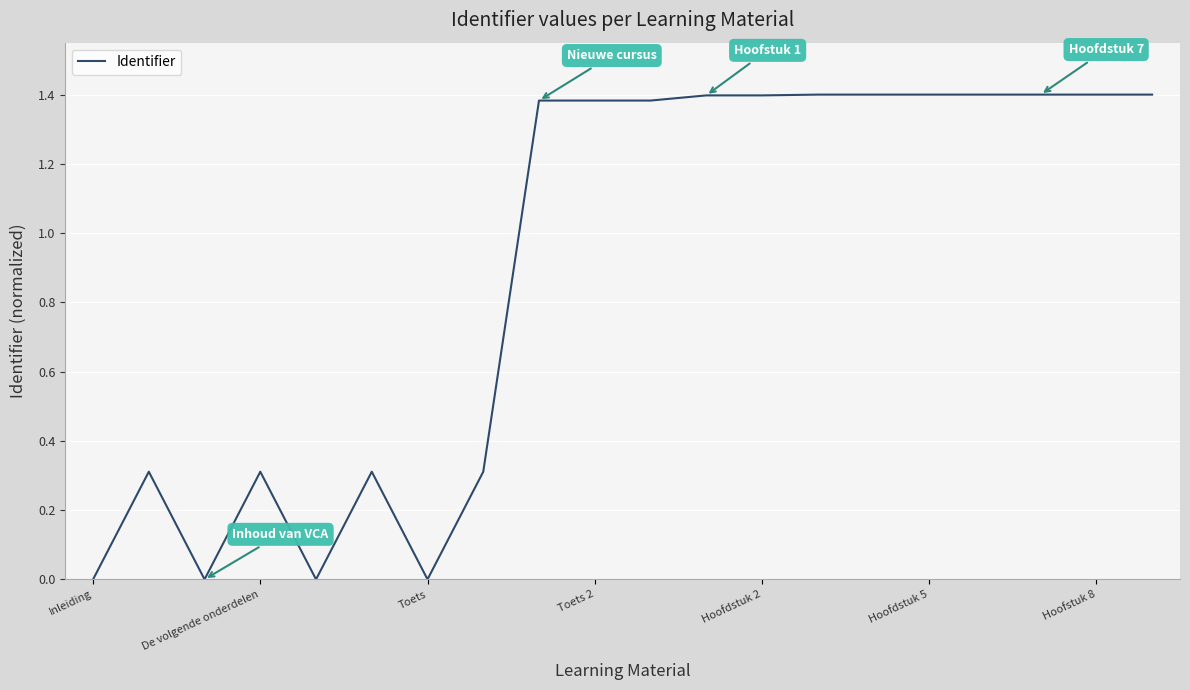

The value at Inleiding is 0.0. True or false?

True